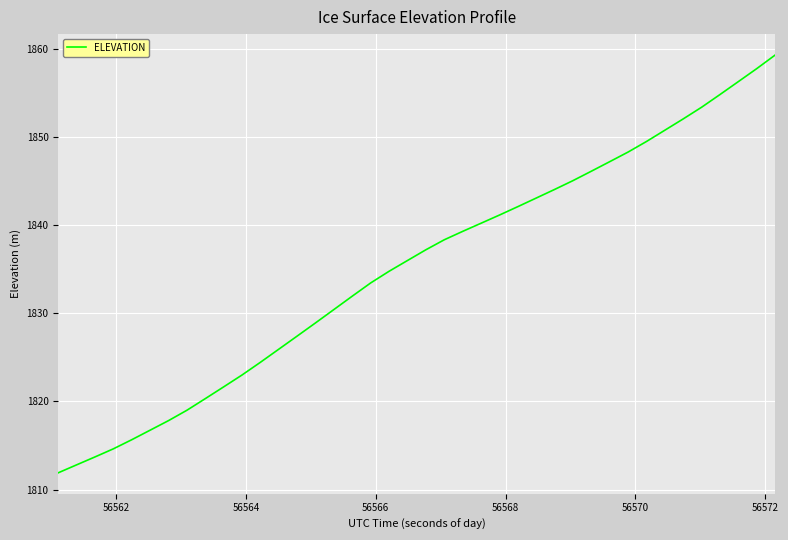

What is the difference between the maximum and minimum values?

47.4